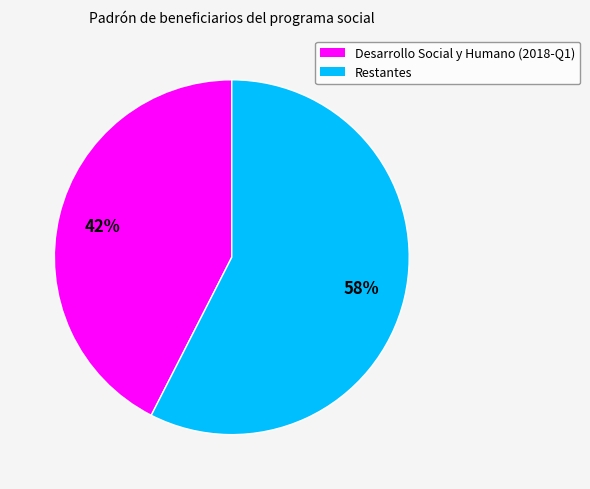

To the nearest percent, what is the average slice percentage?

50%